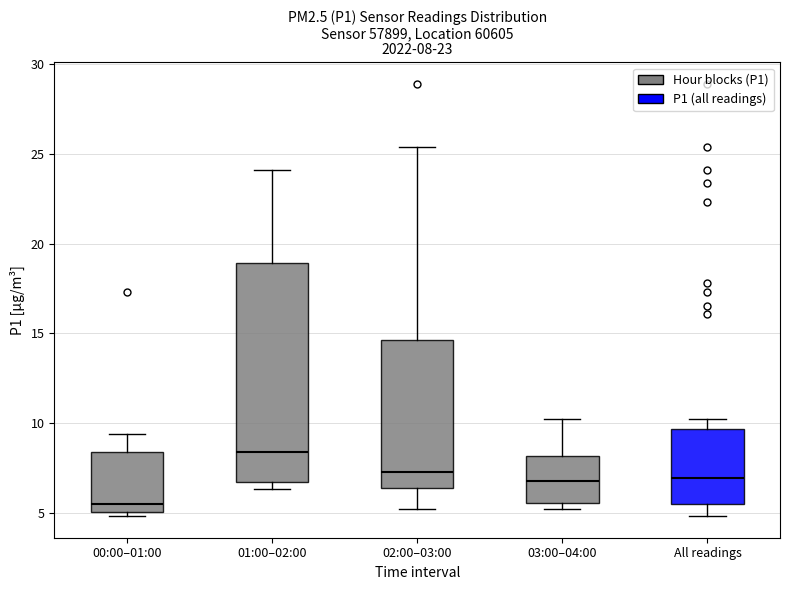

Comparing the boxes themselves (not the whiskers), which one is the tallest?

01:00–02:00